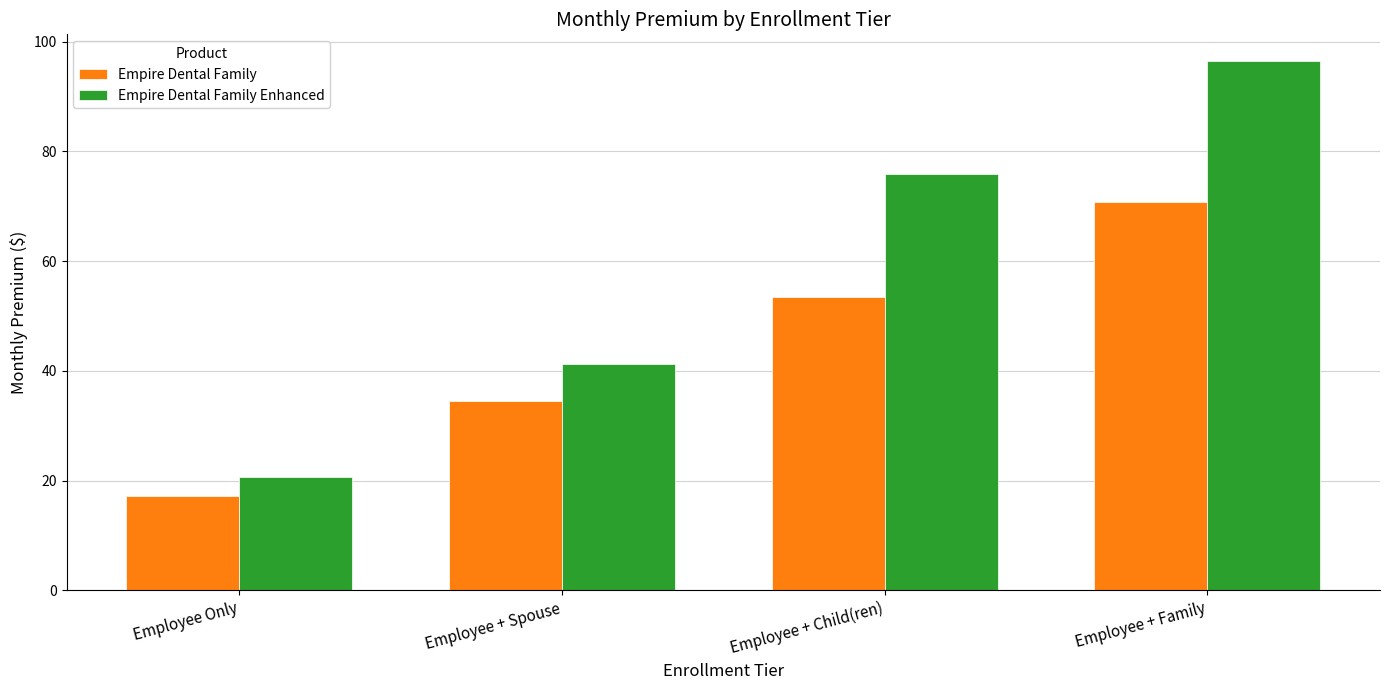

The value of Empire Dental Family at Employee + Family is 70.8. True or false?

True